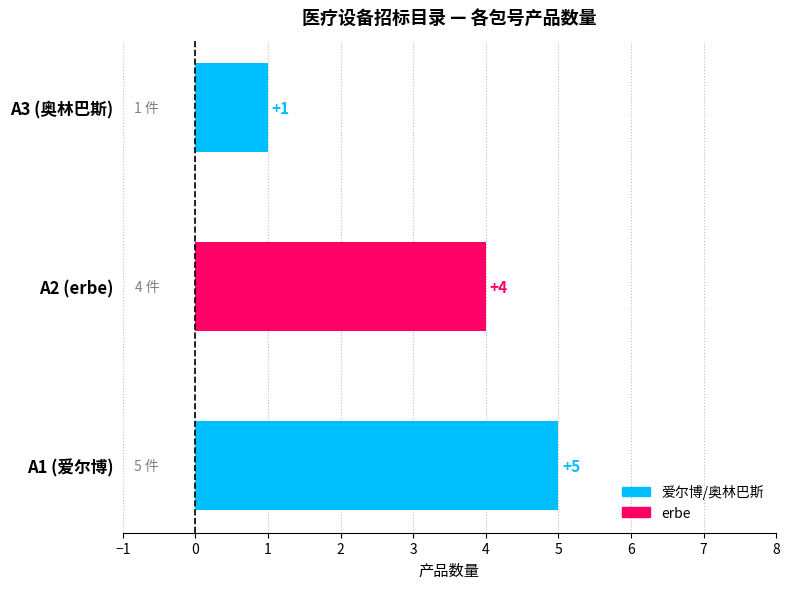

What is the sum of all values?

10